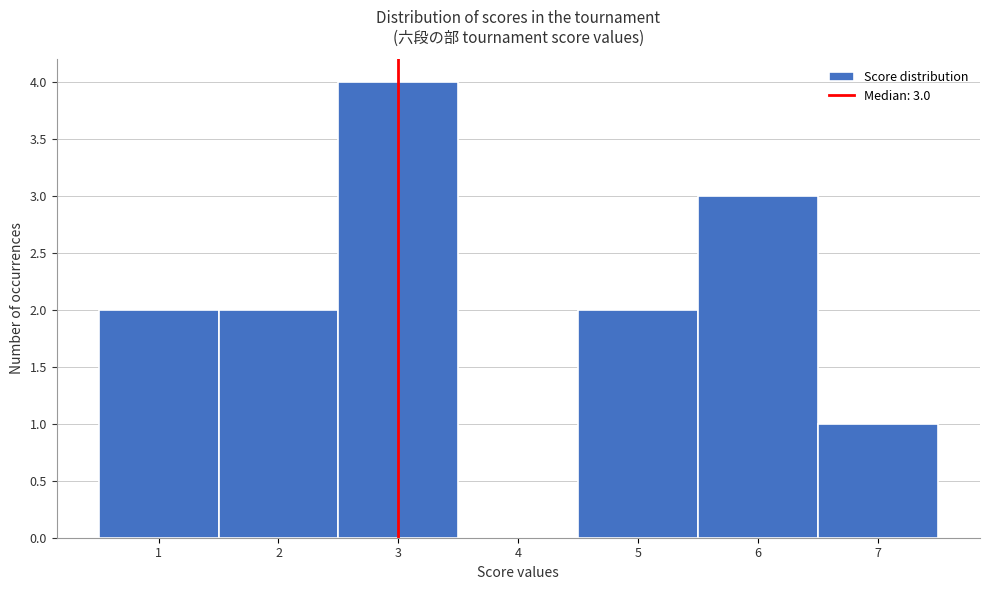

Which range on the x-axis has the tallest bar?

2.5 to 3.5